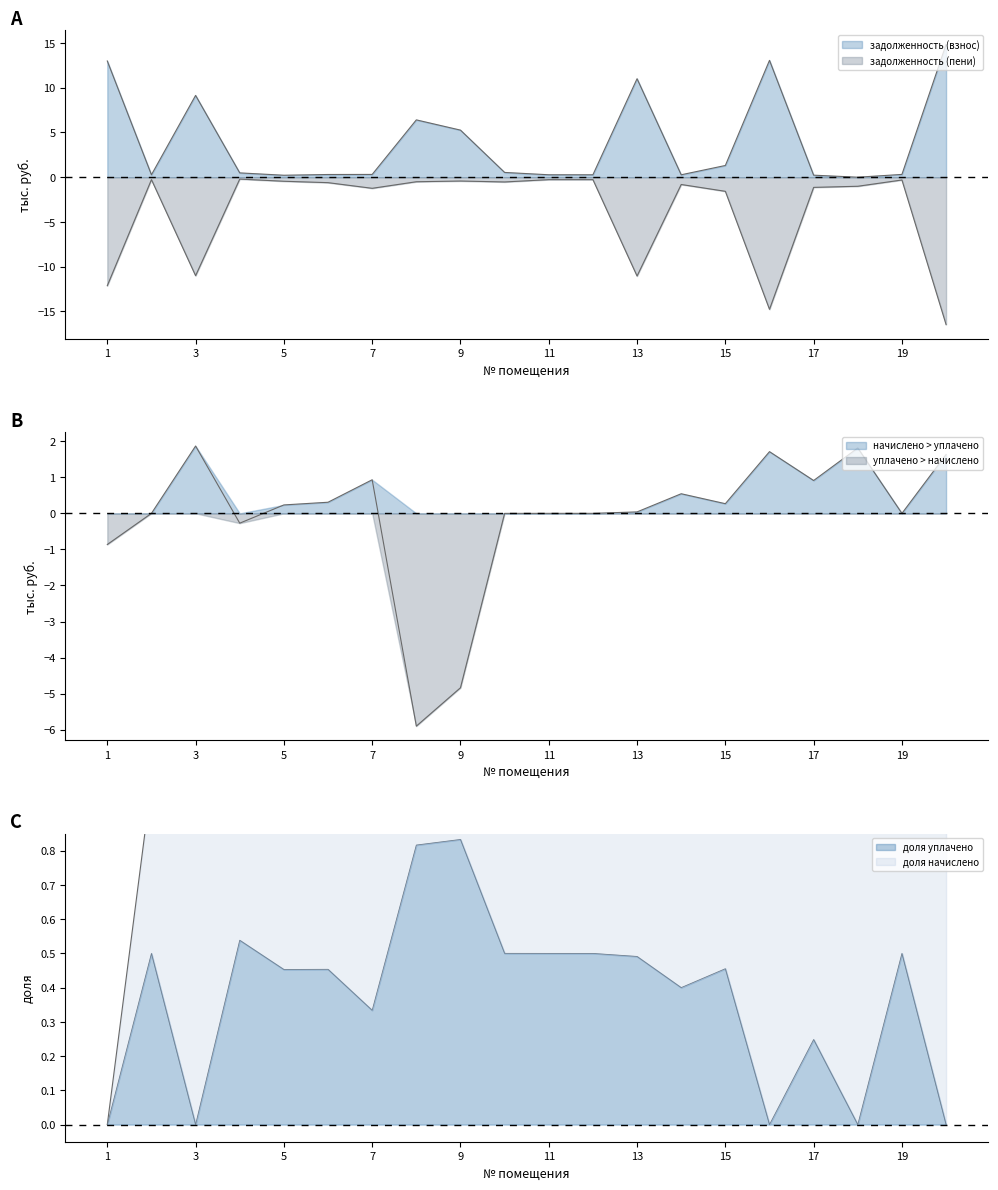

Which category has the lowest value in the задолженность (пени) series?

20